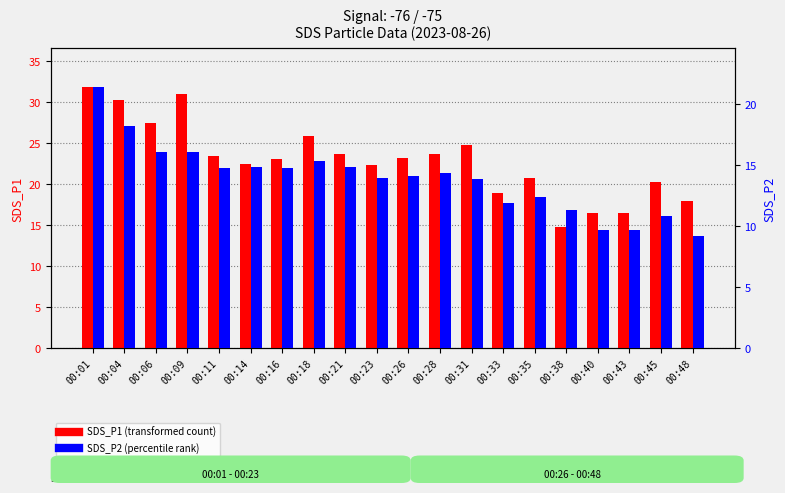

Is it true that SDS_P1 equals 3.3 at 00:38?

False